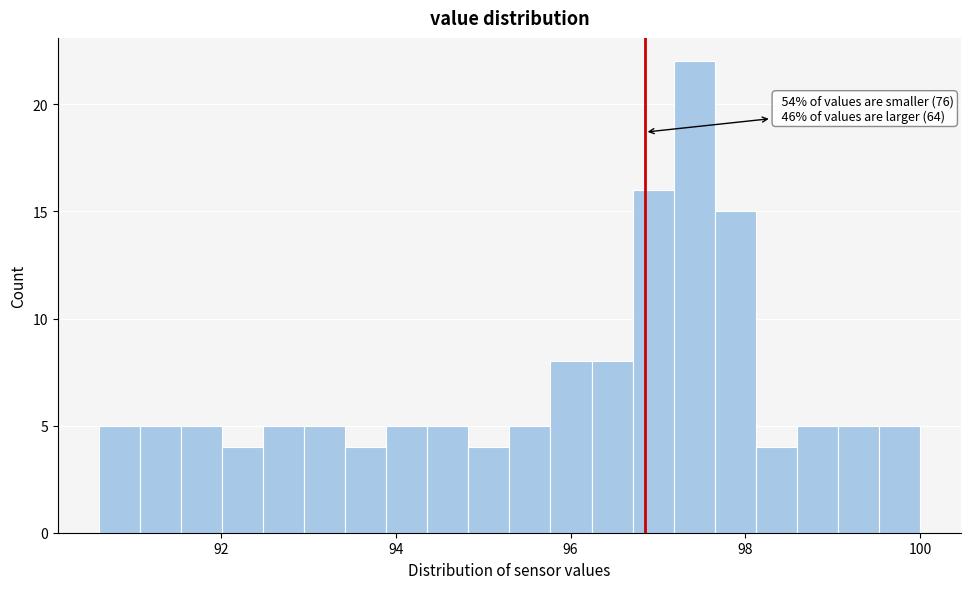

Around what value on the x-axis is the tallest bar? Give the approximate position of its centre, as read against the axis.

97.4